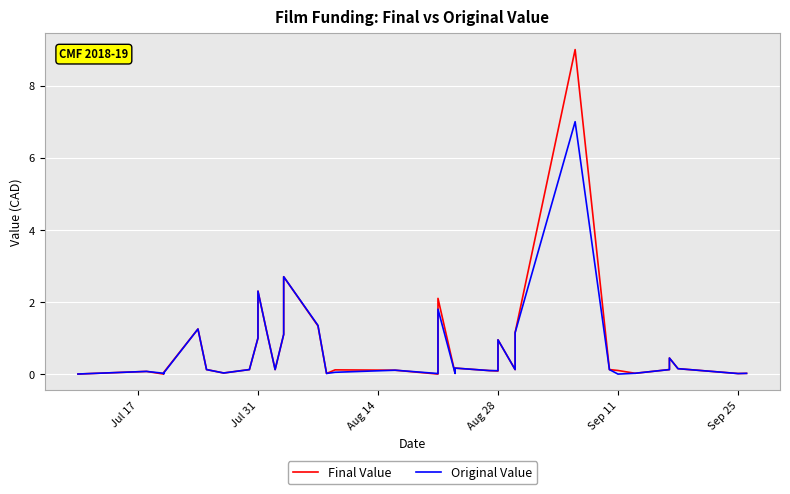

How many lines are shown in the chart?

2